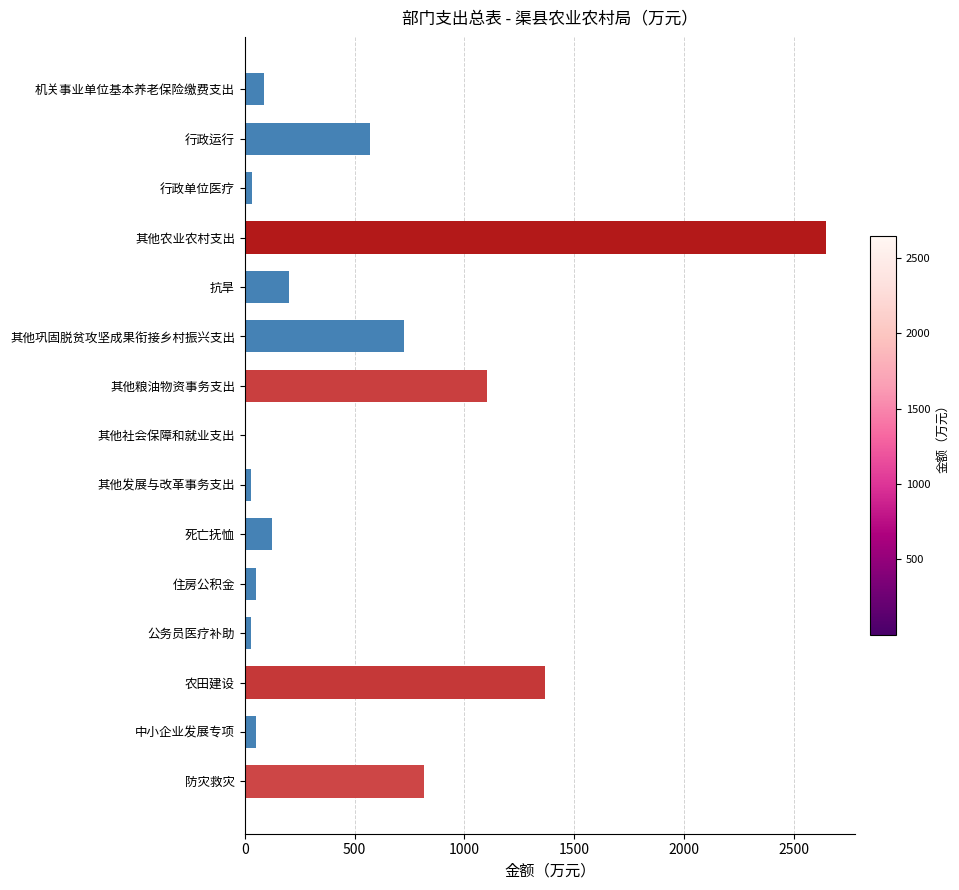

At which label is the value closest to 1324?

农田建设